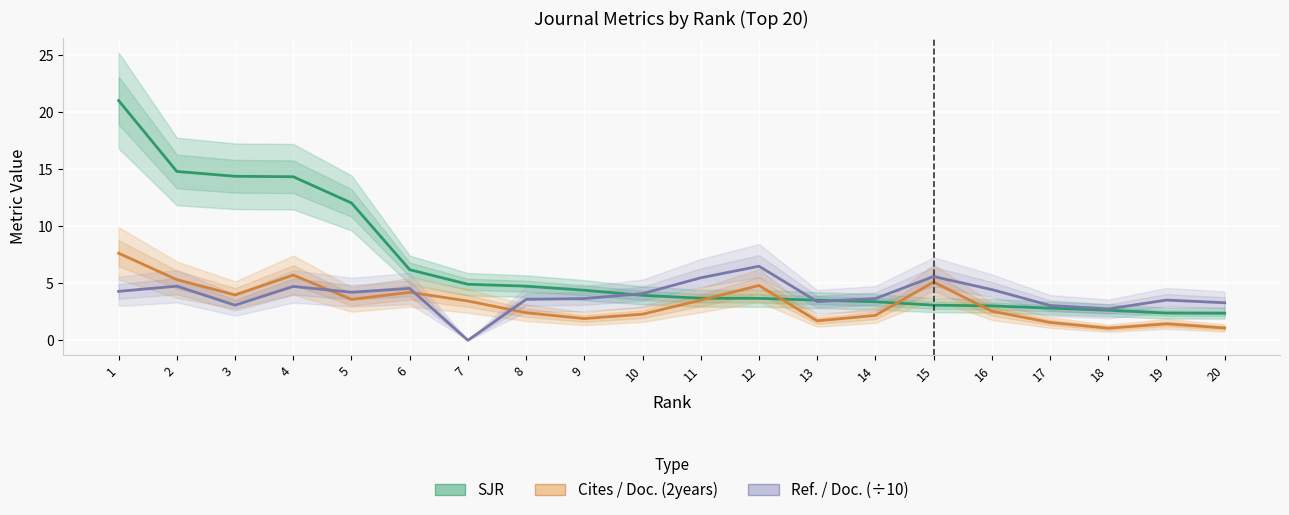

At which category is the sum across all series the highest?

1